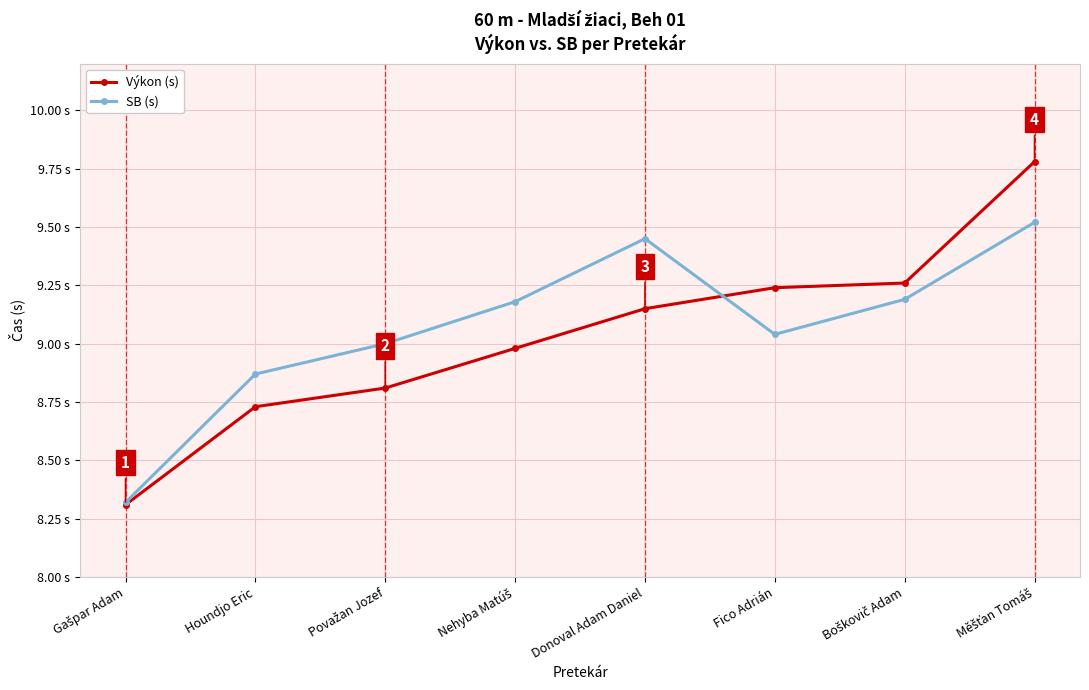

Which series changed the most between Houndjo Eric and Donoval Adam Daniel?

SB (s)